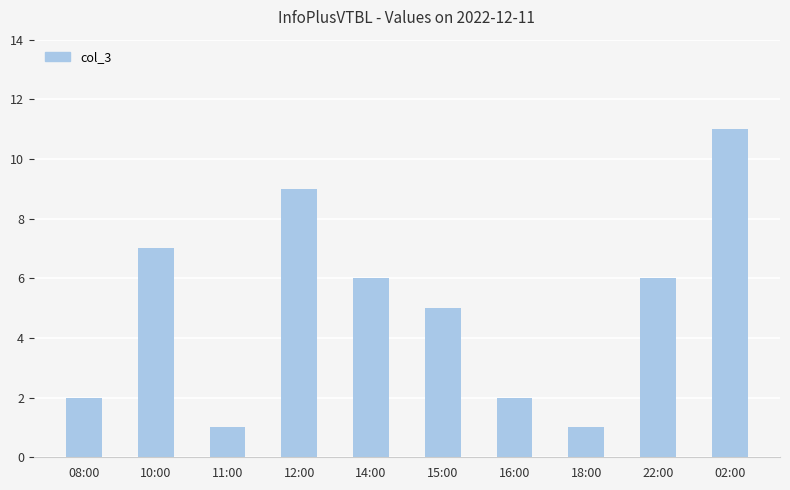

Reading right to left, transcribe all the data shown in this chart.

02:00=11	22:00=6	18:00=1	16:00=2	15:00=5	14:00=6	12:00=9	11:00=1	10:00=7	08:00=2